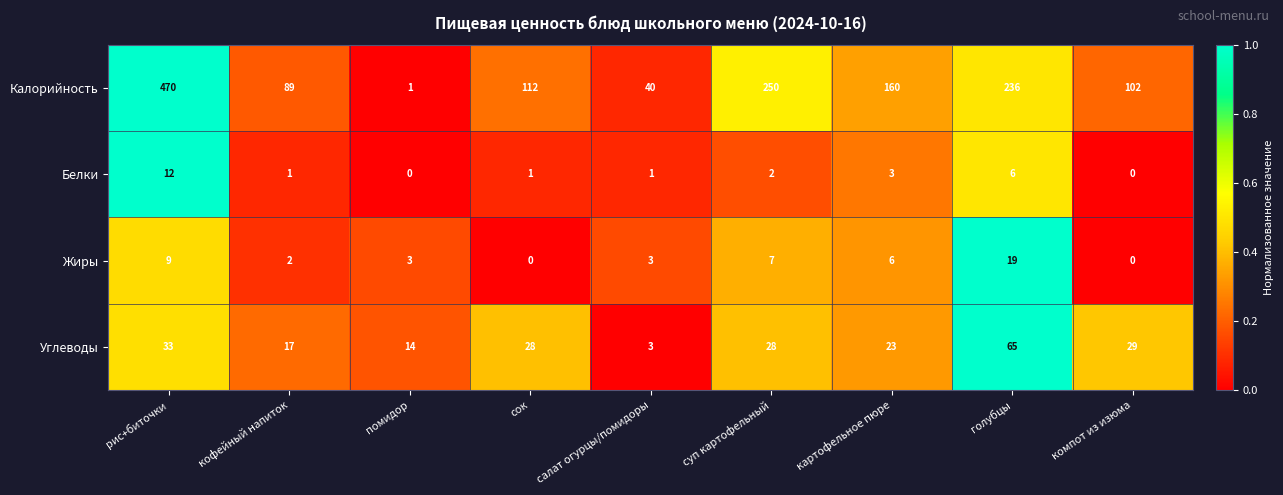

The Жиры series shows 3 at кофейный напиток. True or false?

False